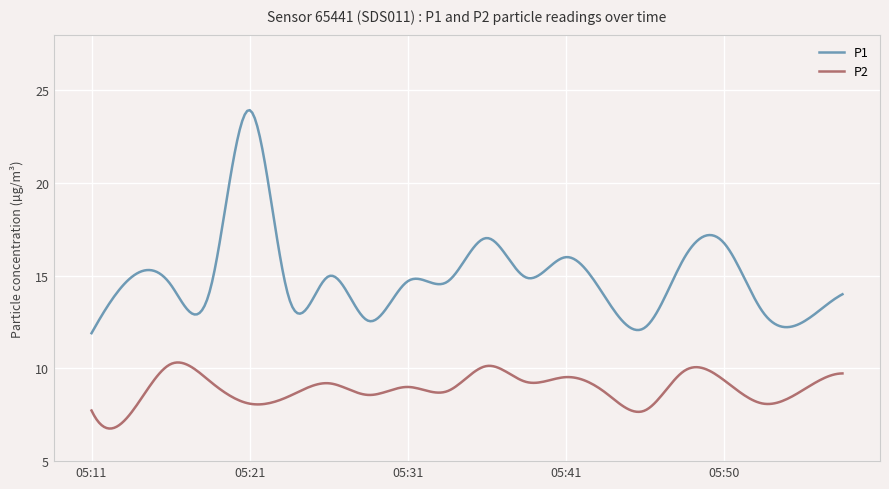

True or false: P1 and P2 cross at least once.

False